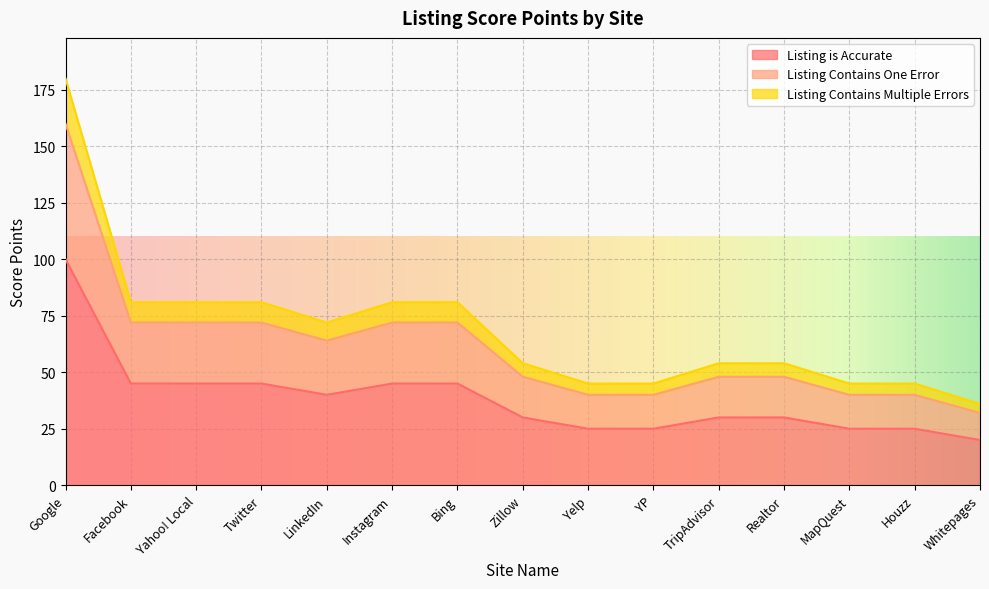

Which category has the highest value in the Listing Contains Multiple Errors series?

Google